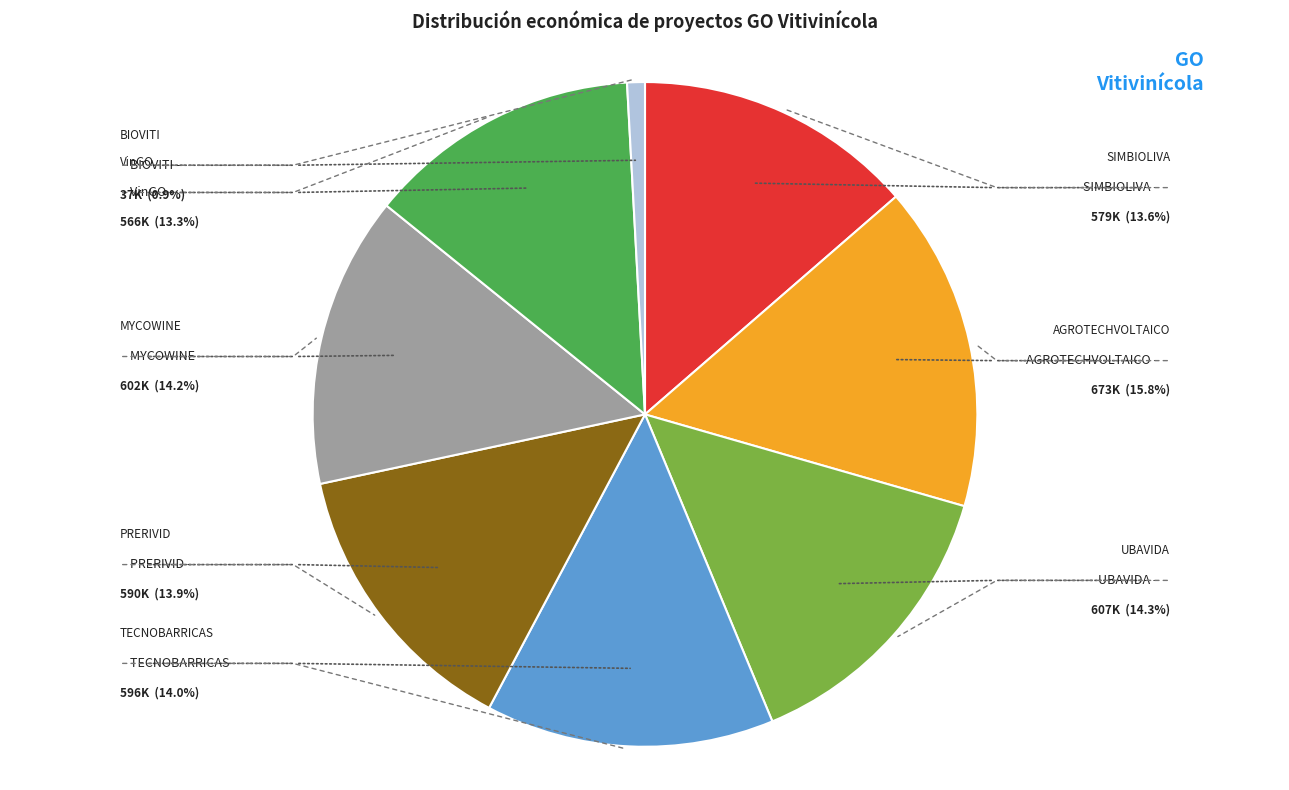

Is there any slice that represents more than half of the pie?

No